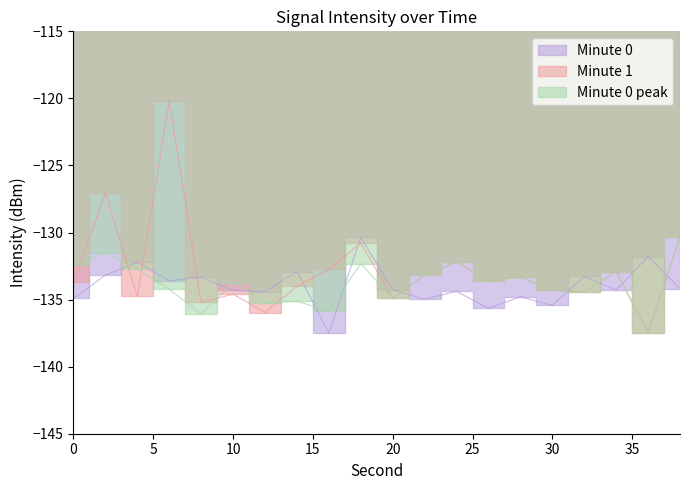

Is it true that Minute 0 equals -134.3 at 10?

True